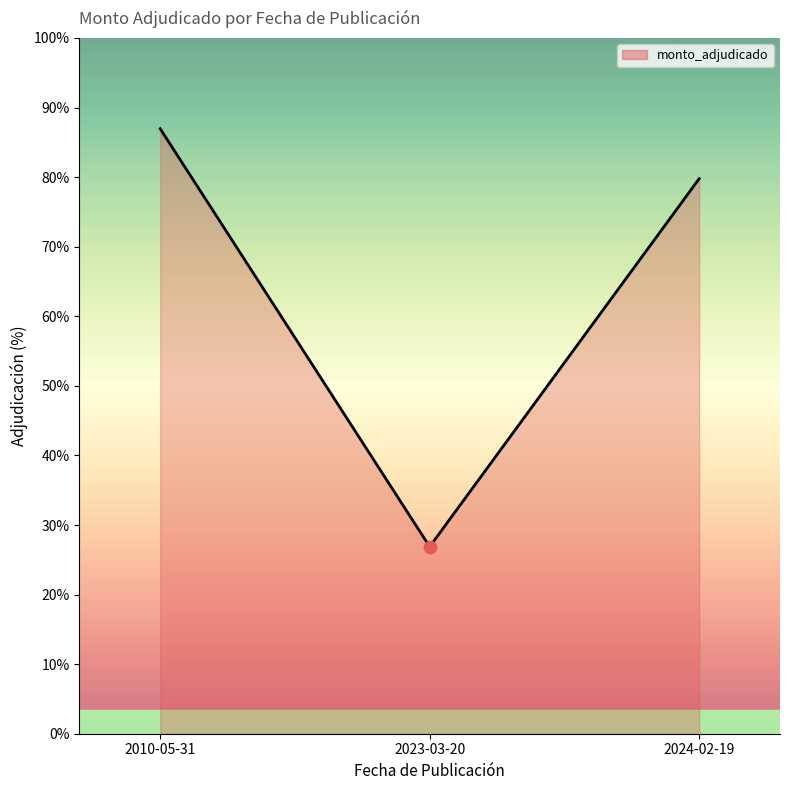

Does the chart have visible grid lines?

No